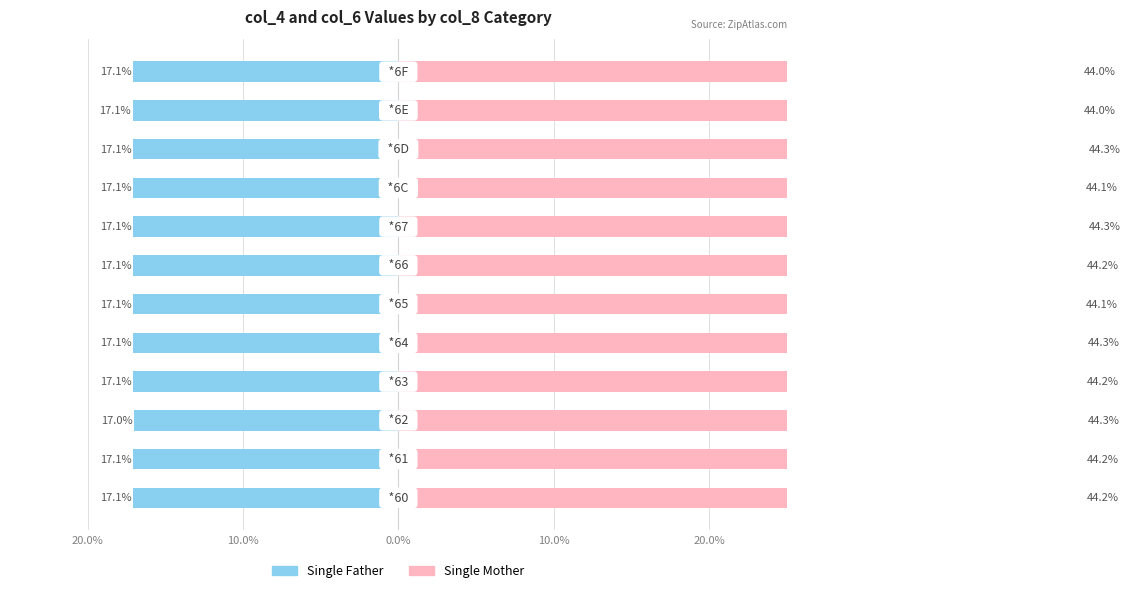

How many data points does each series have?

12